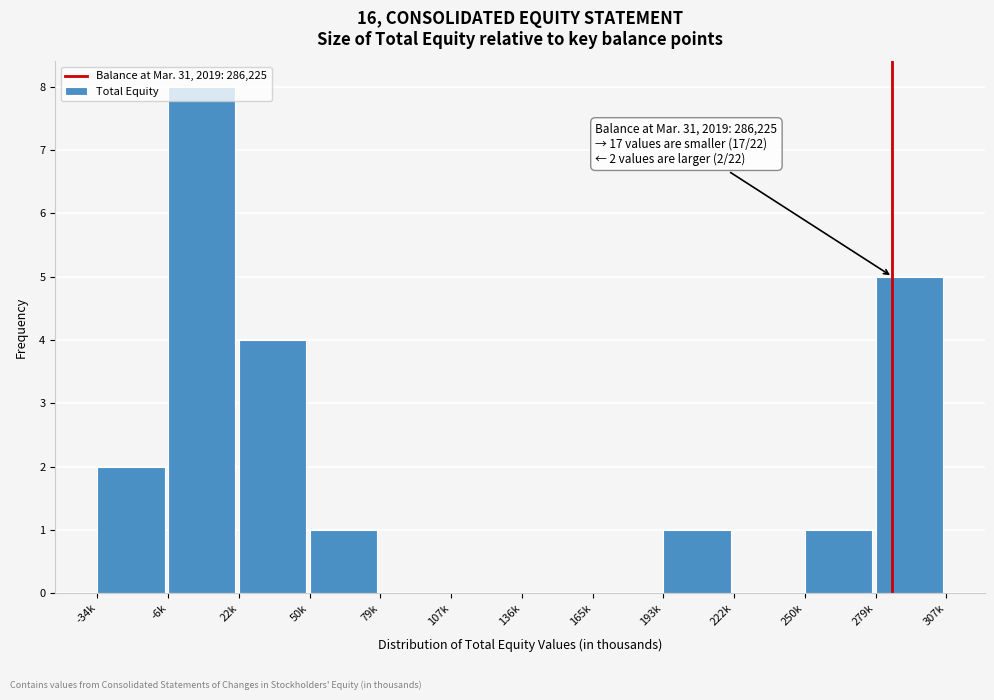

True or false: the data shows 1 at 279k.

False